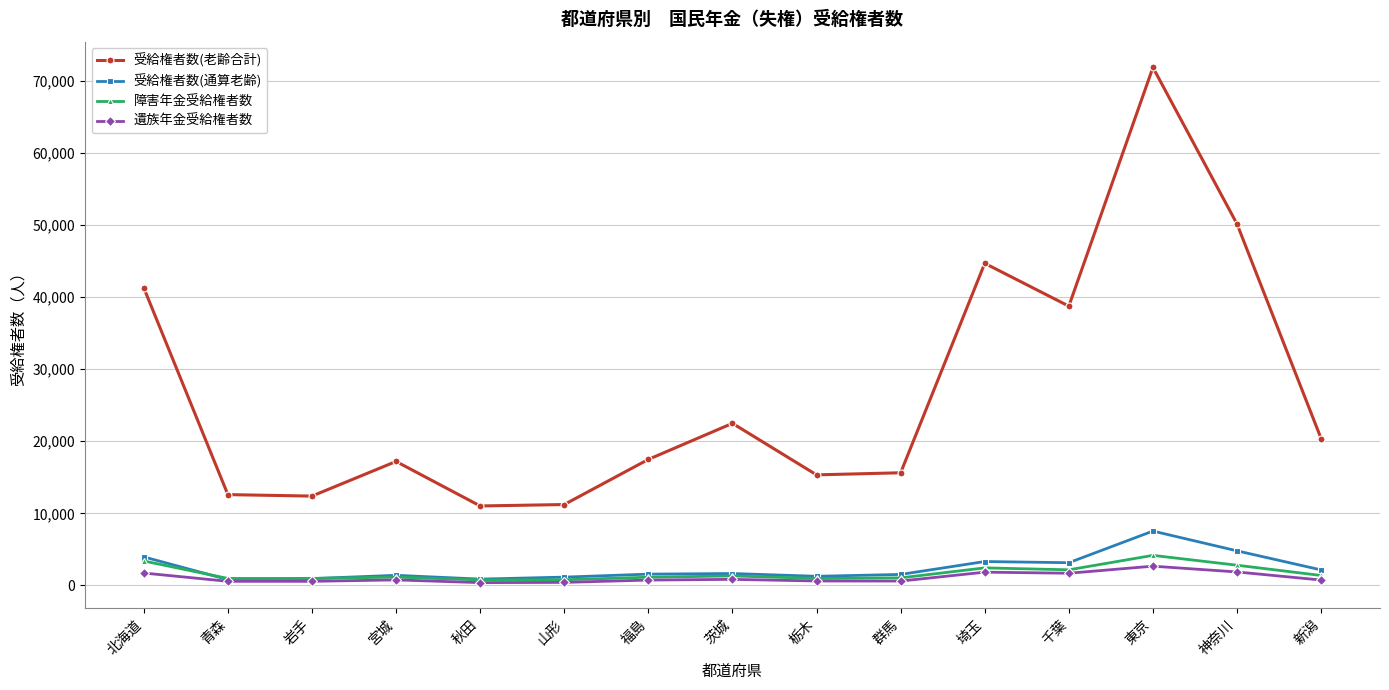

What is the maximum value shown in the chart?

71871